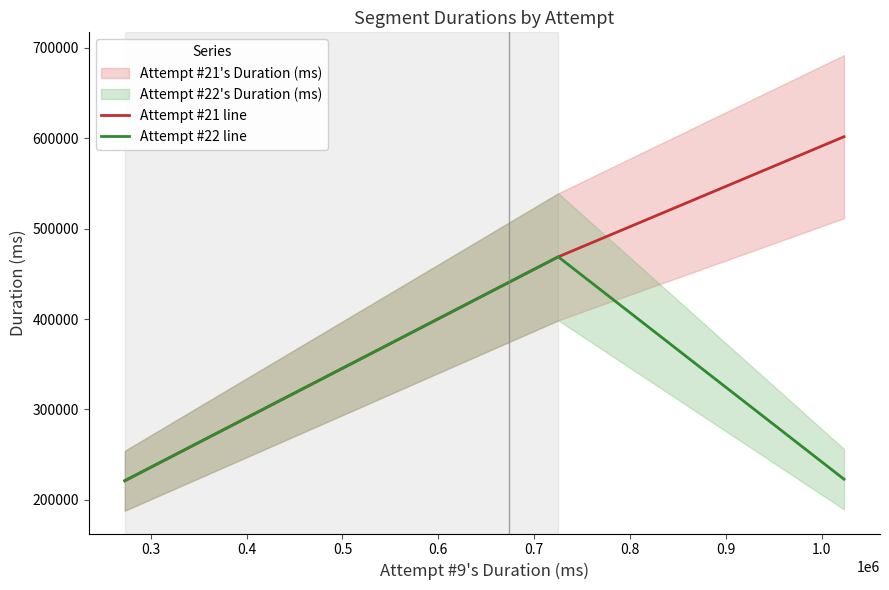

What is the lowest value of the Attempt #22 line series?

221071